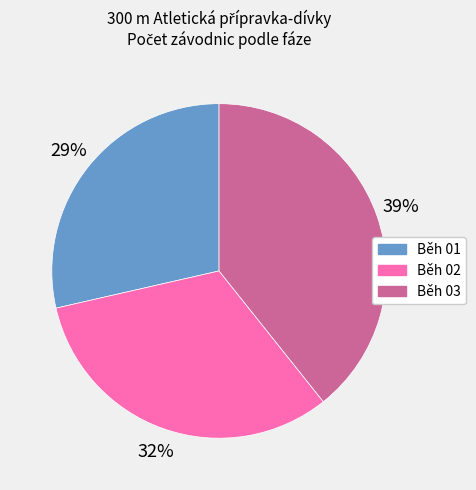

Which slice is the smallest?

Běh 01